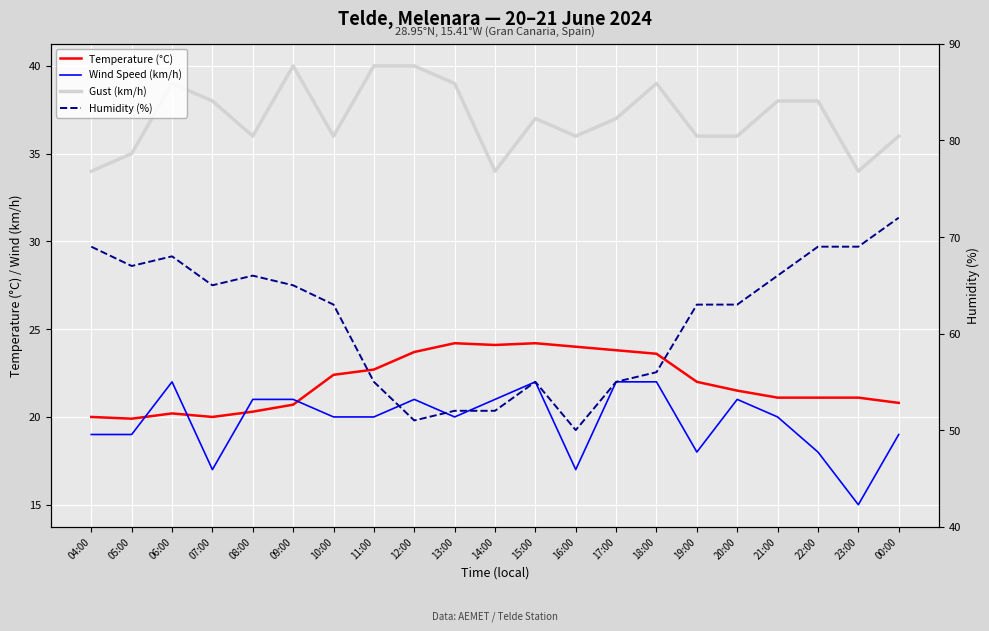

Is this an area chart (filled region under the line)?

No